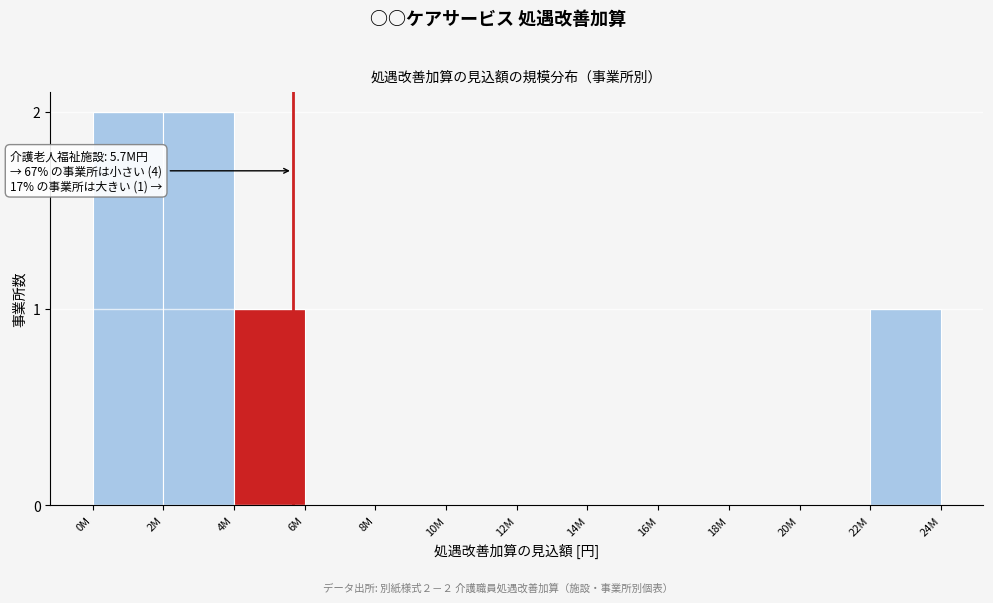

Reading right to left, what are all the values shown in this chart?

22M=1	20M=0	18M=0	16M=0	14M=0	12M=0	10M=0	8M=0	6M=0	4M=1	2M=2	0M=2